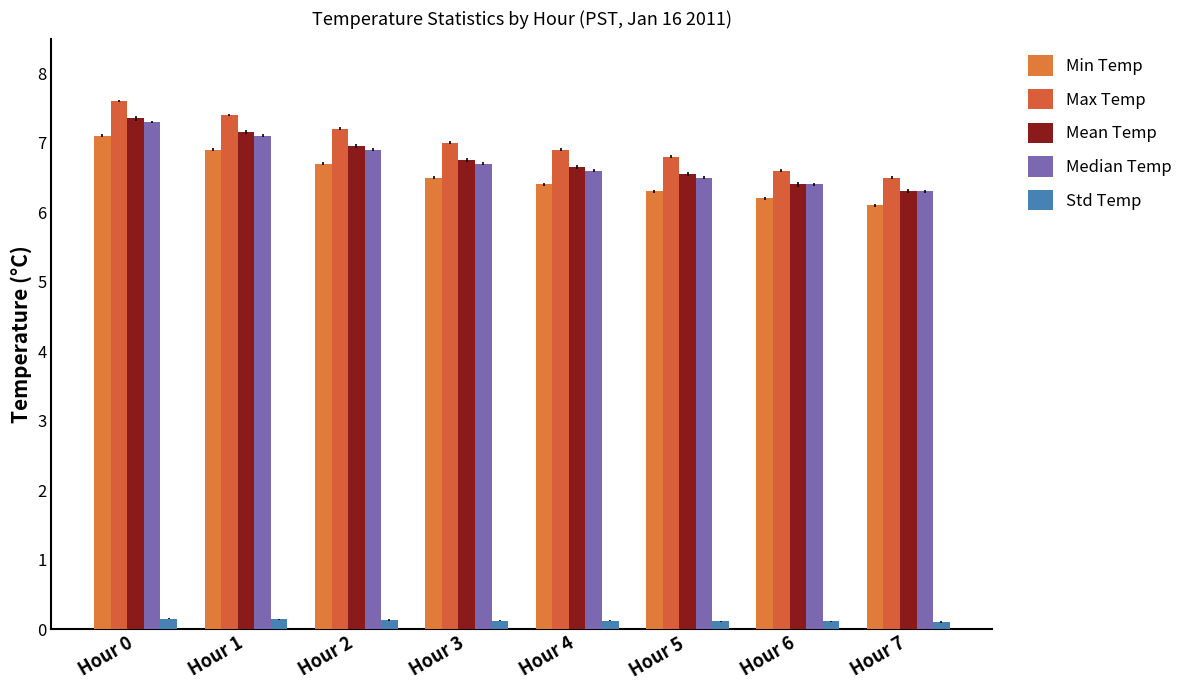

Is the value of Mean Temp at Hour 3 greater than the value of Median Temp at Hour 6?

Yes